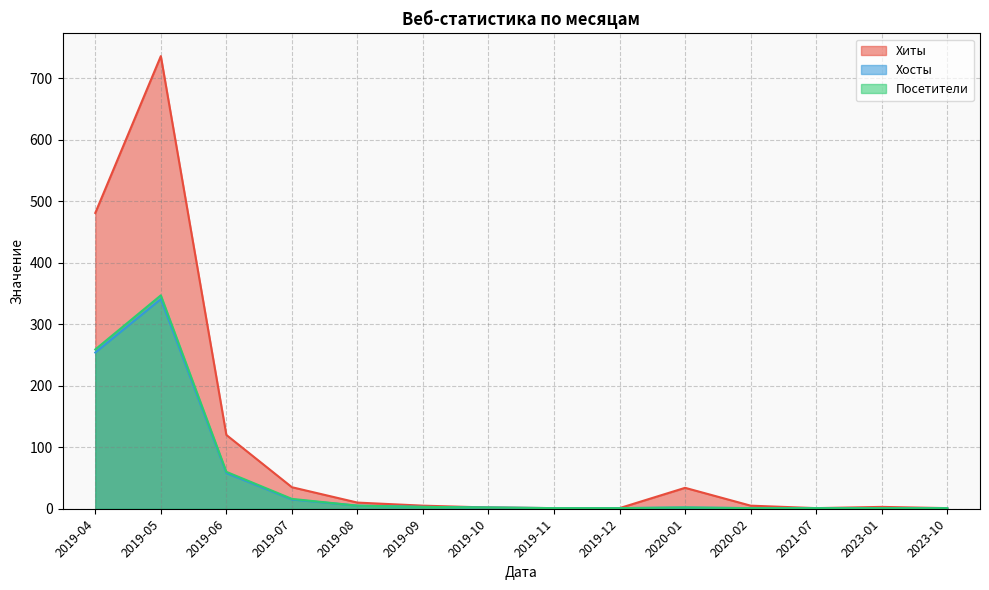

How many values in the Хиты series are below 5?

6